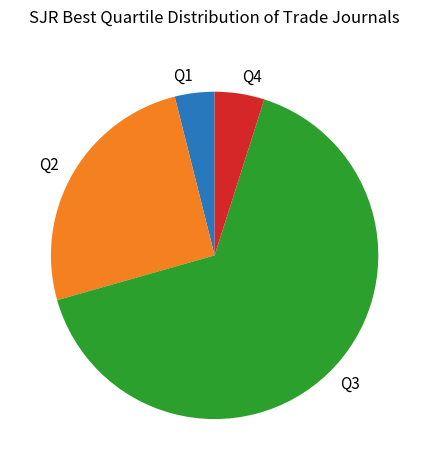

Which slice is the smallest?

Q1